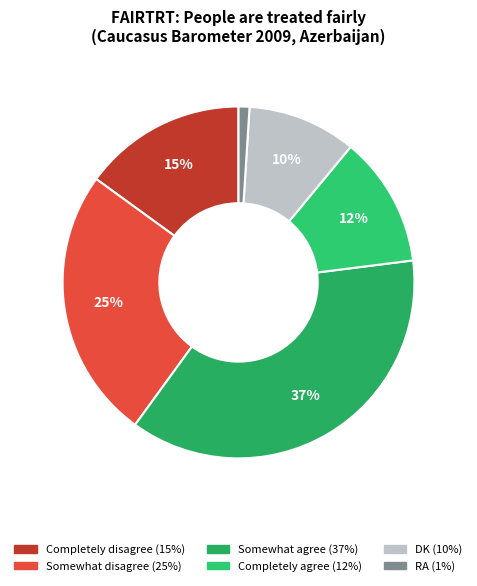

To the nearest percent, what percentage of the pie is Somewhat agree?

37%